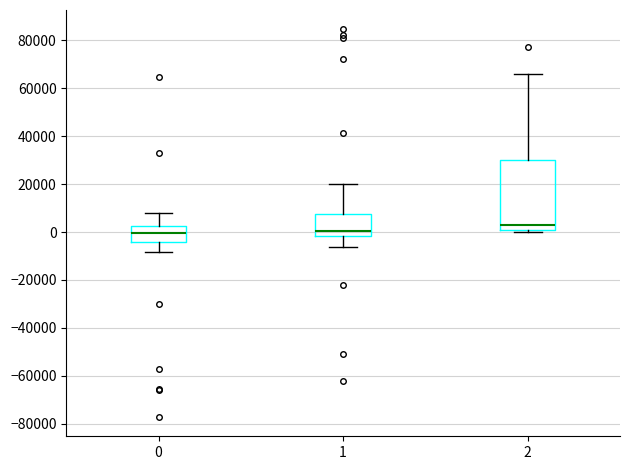

Where does the upper whisker of the box at x = 2 end on the y-axis? The values are not printed on the chart, so give them approximately, as read against the axis.

66000